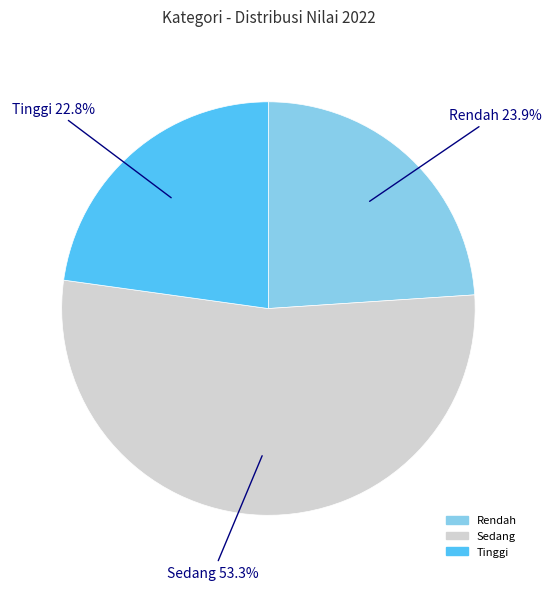

What is the total percentage of Rendah and Sedang?

77.2%